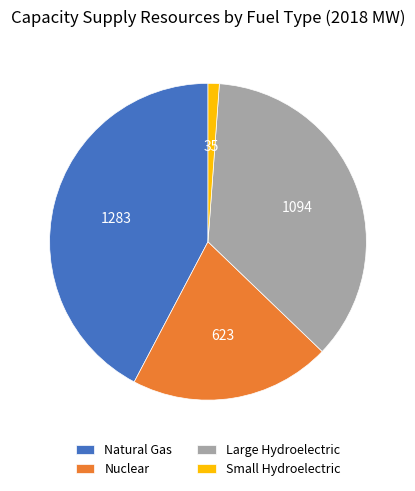

Between Nuclear and Natural Gas, which is larger?

Natural Gas